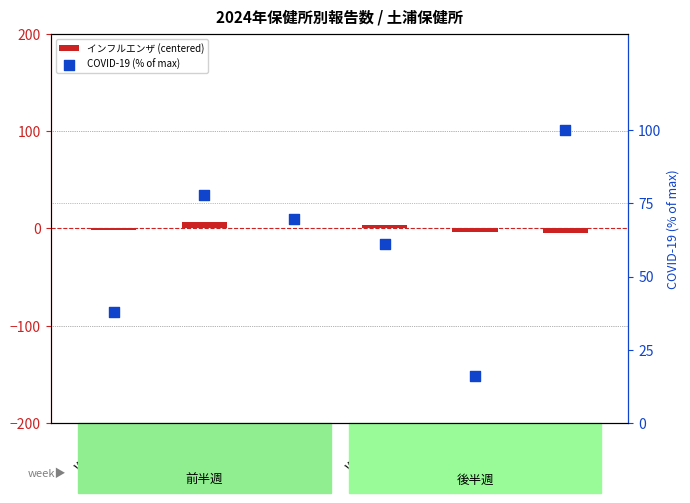

What is the total value across all series at Week22?

12.4